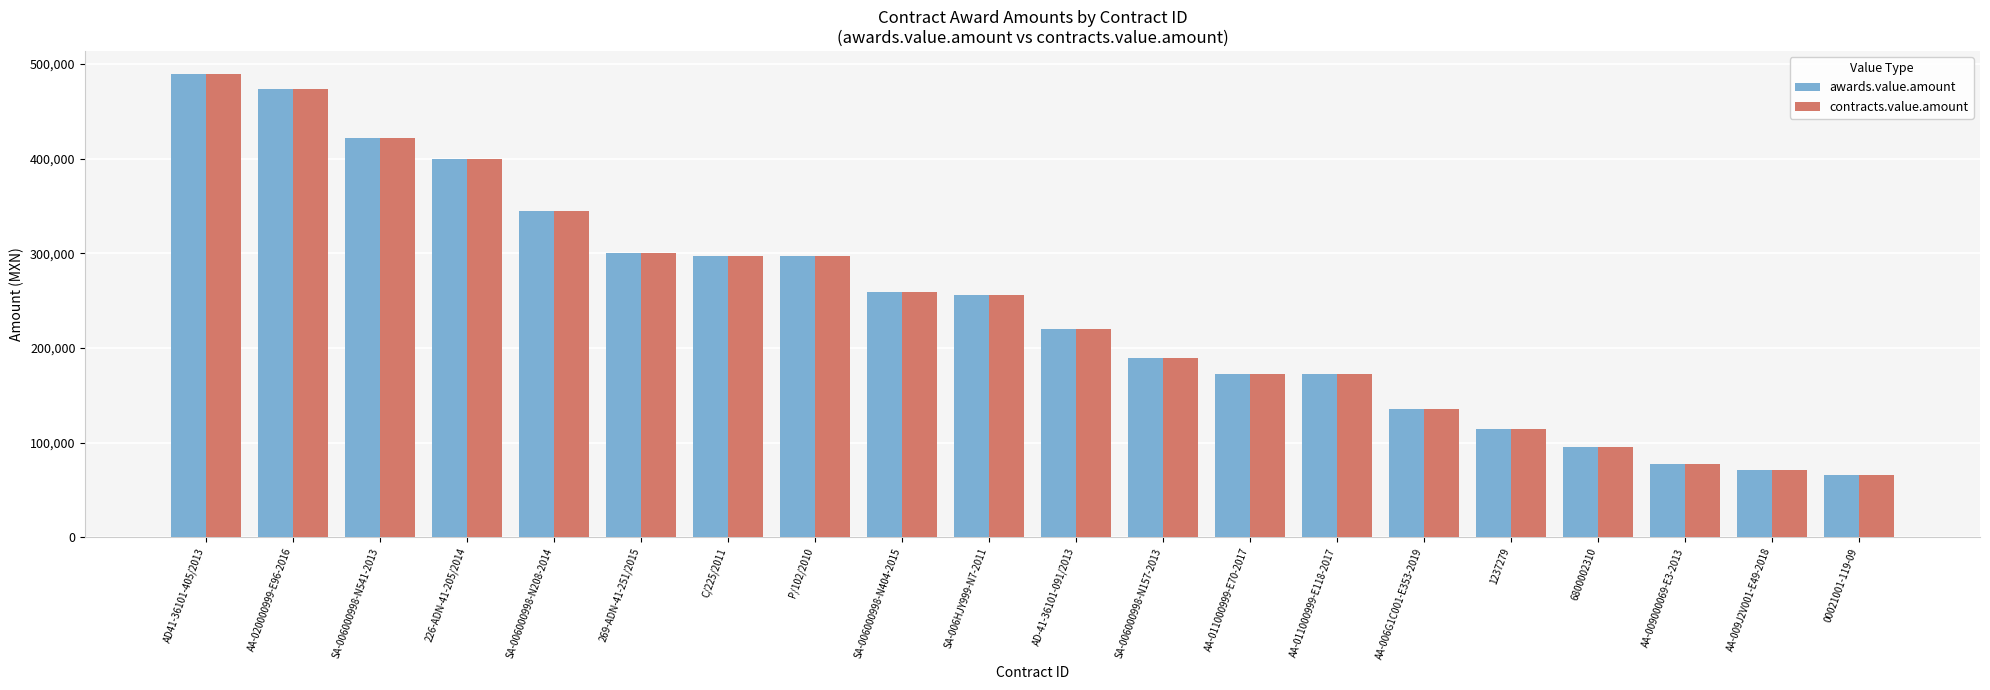

What is the sum of all contracts.value.amount values?

4851607.5